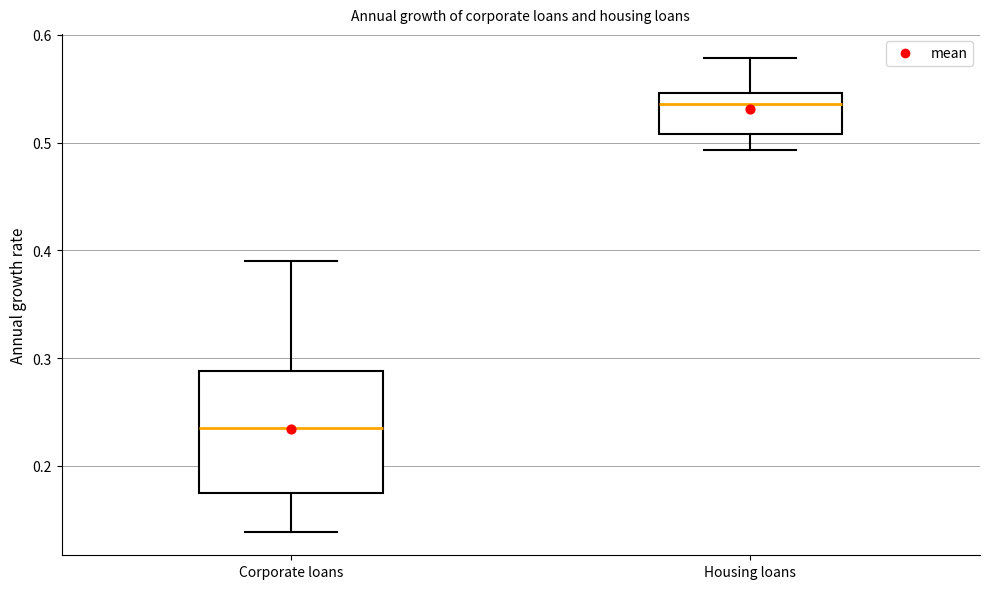

Which box is the tallest, from its lower edge to its upper edge?

Corporate loans